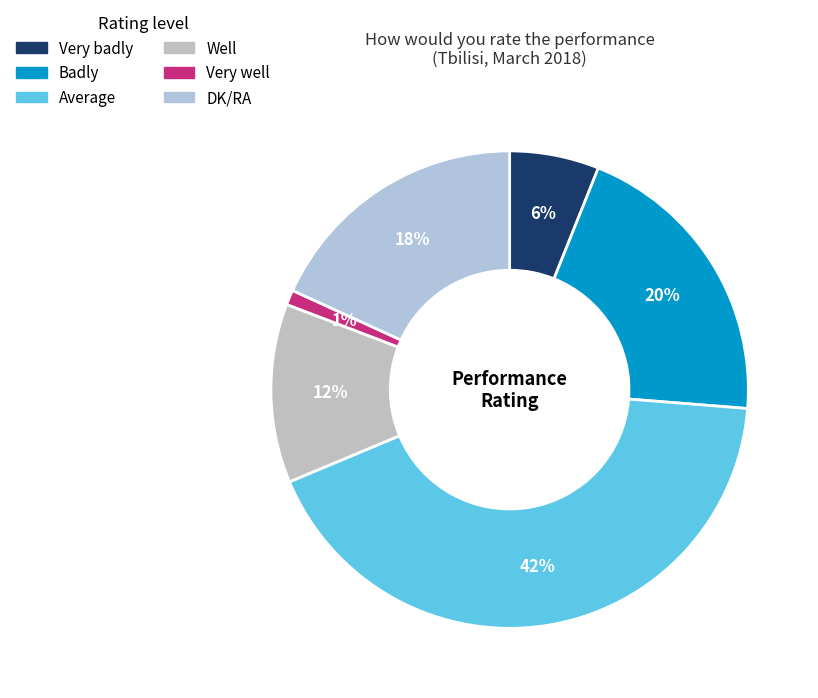

To the nearest percent, what is the average slice percentage?

17%